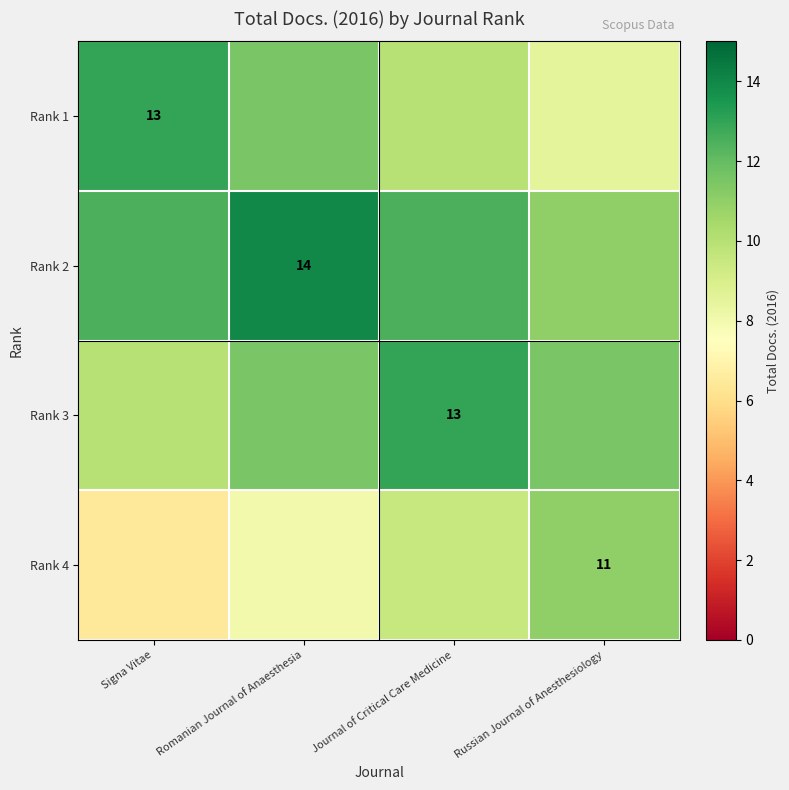

Is it true that Rank 2 equals 19.7 at Romanian Journal of Anaesthesia?

False